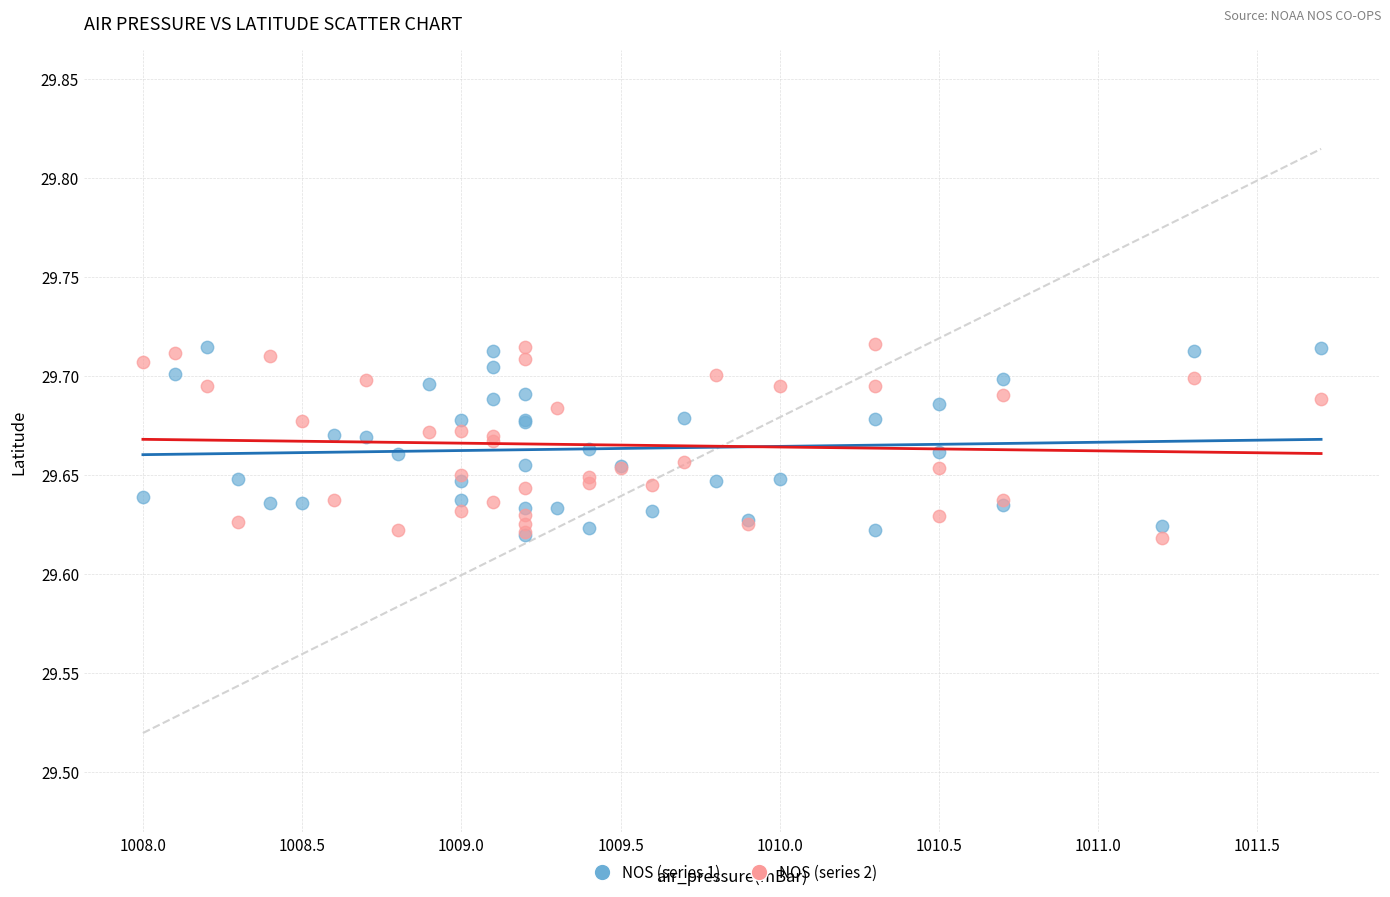

What are all the series names shown in the legend?

NOS (series 1), NOS (series 2)